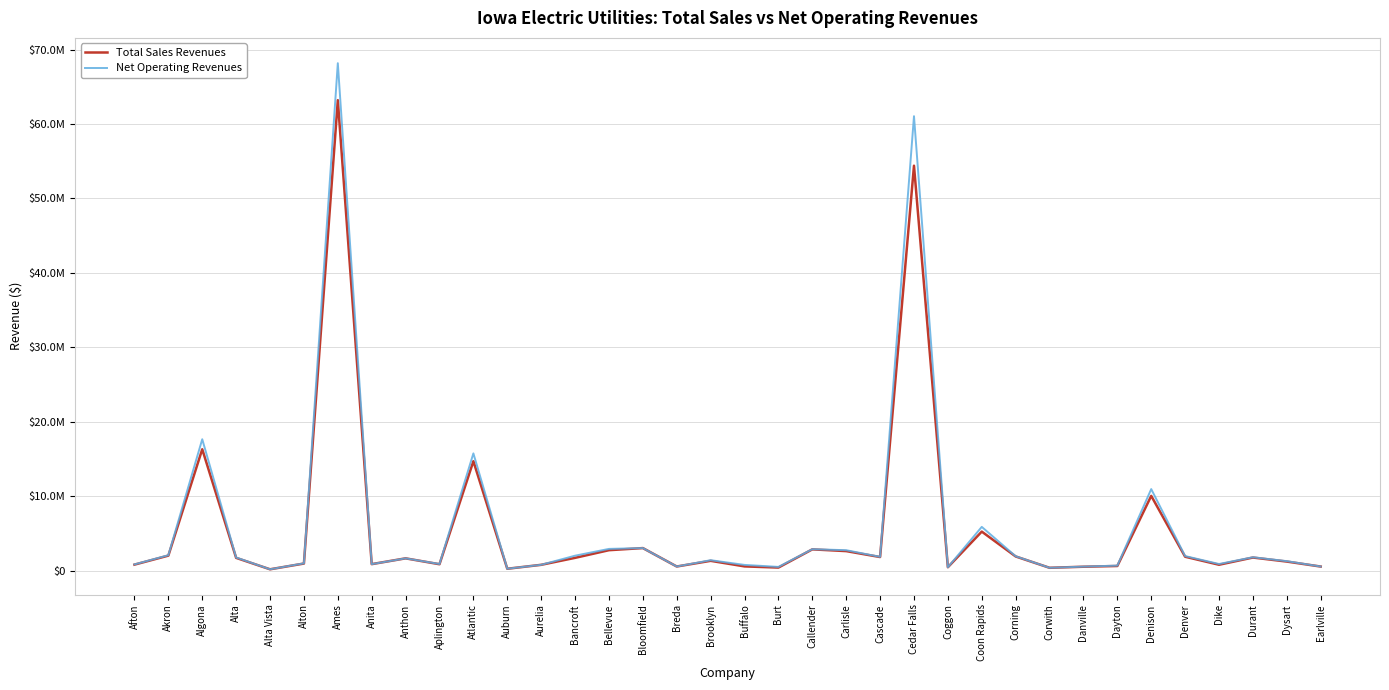

True or false: Net Operating Revenues and Total Sales Revenues cross at least once.

False